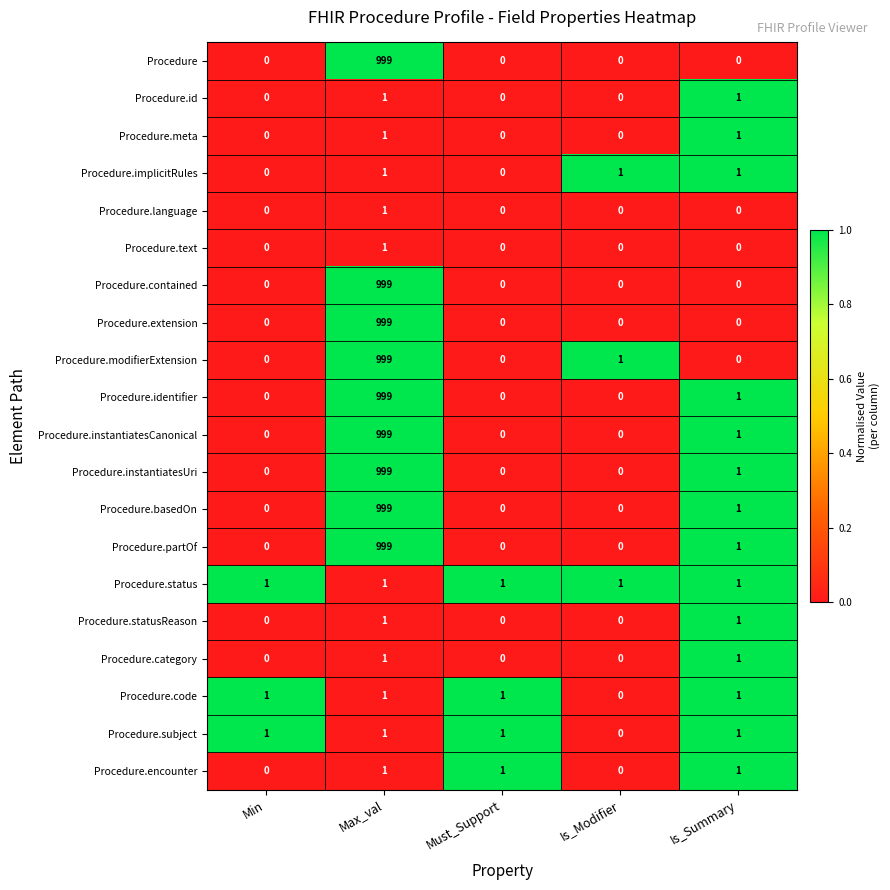

How many distinct data groups are displayed?

20